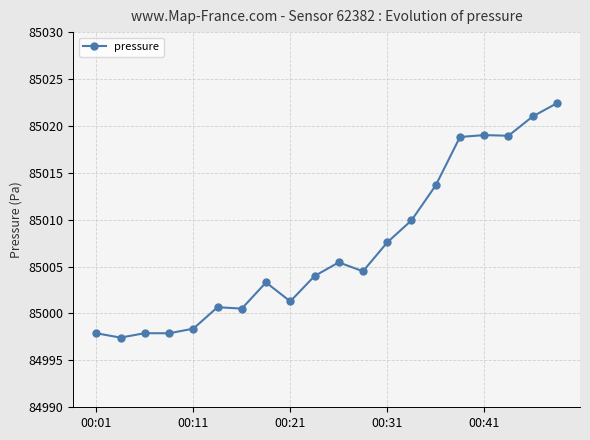

What is the maximum value shown in the chart?

85022.4